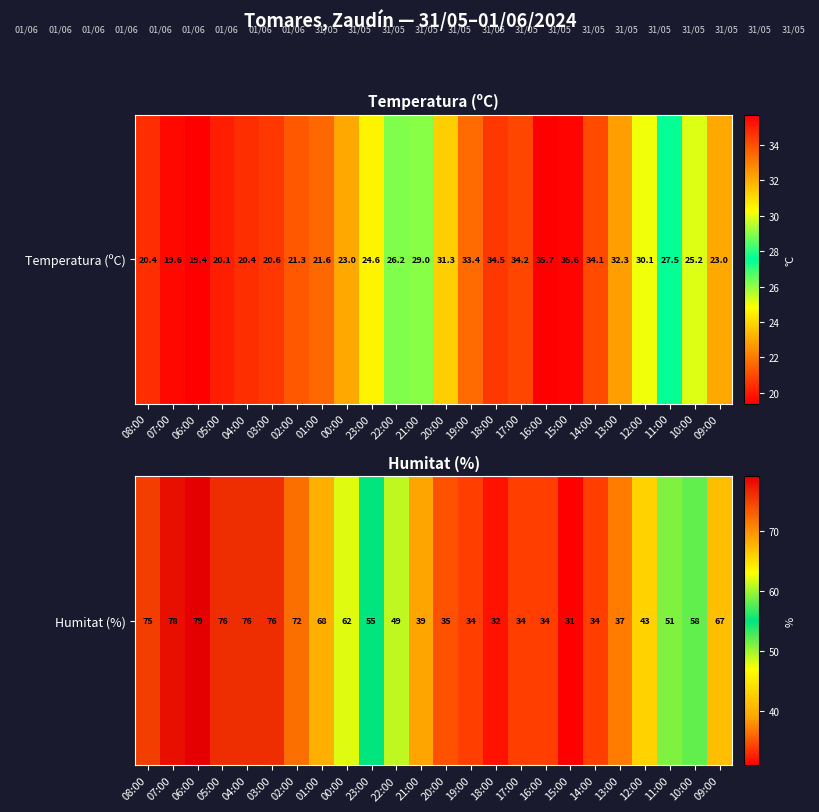

What is the average value?

54